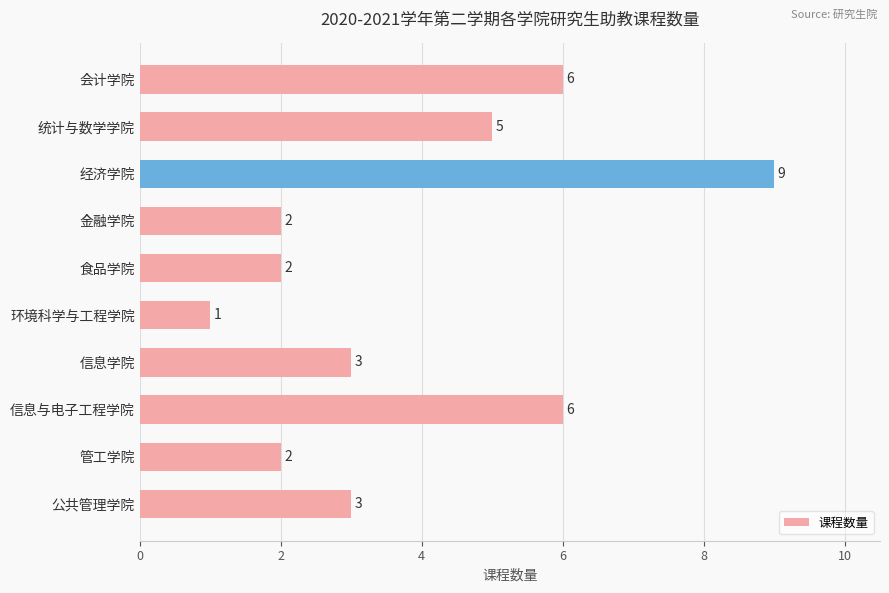

Which label corresponds to the largest value in the chart?

经济学院